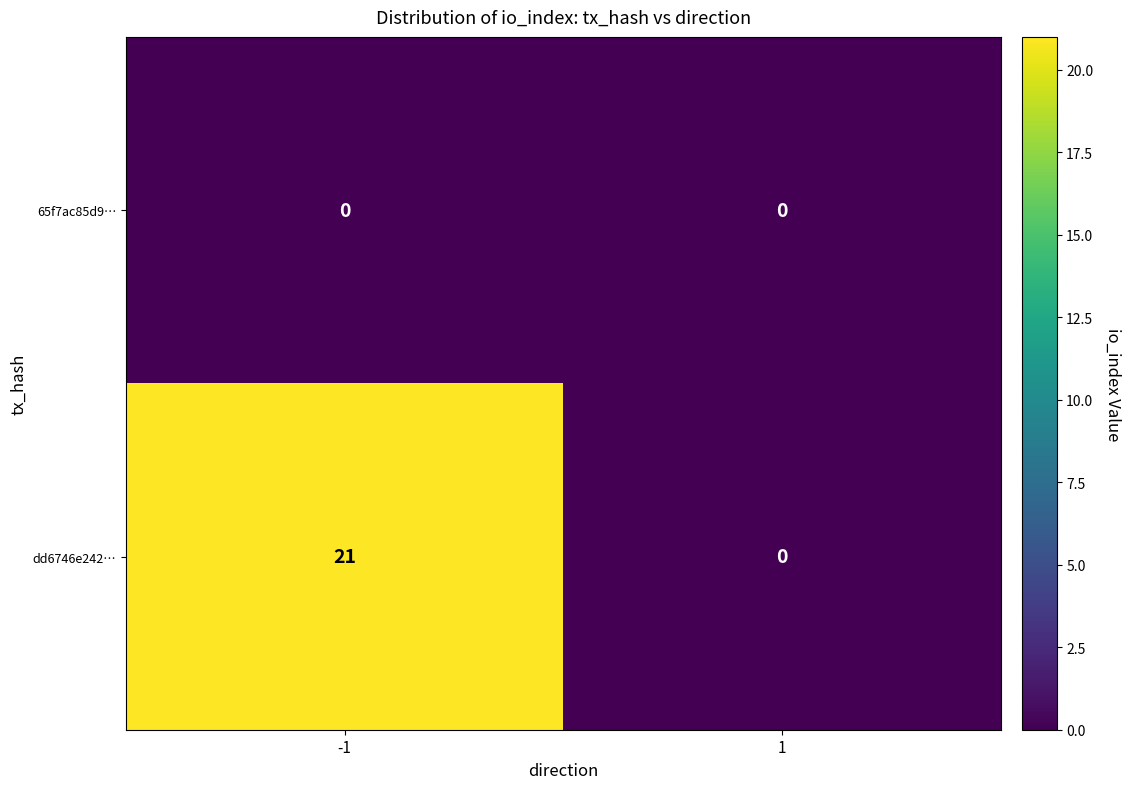

Count the number of categories in the chart.

2